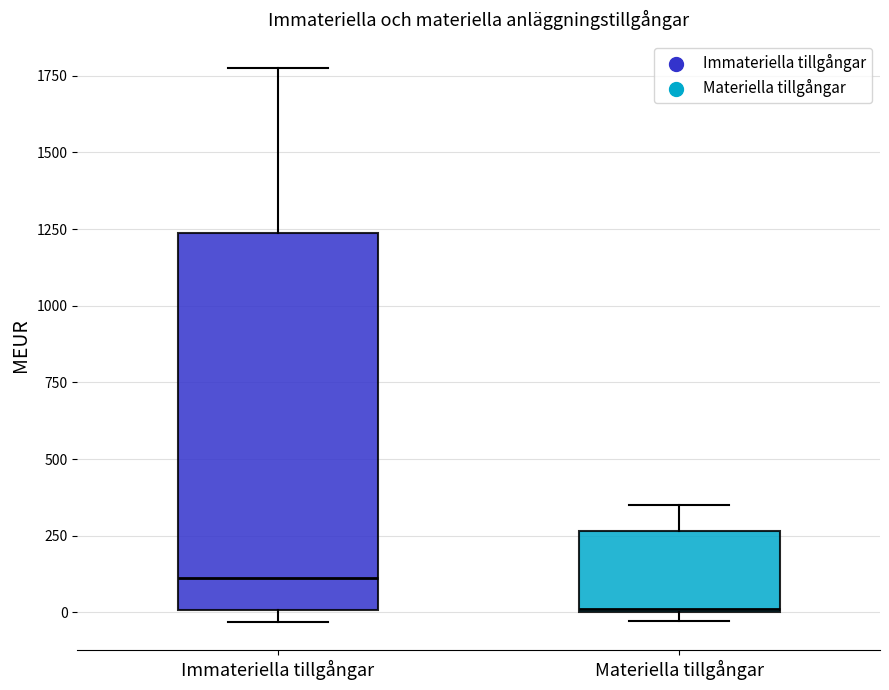

Which box has the lowest median line?

Materiella tillgångar